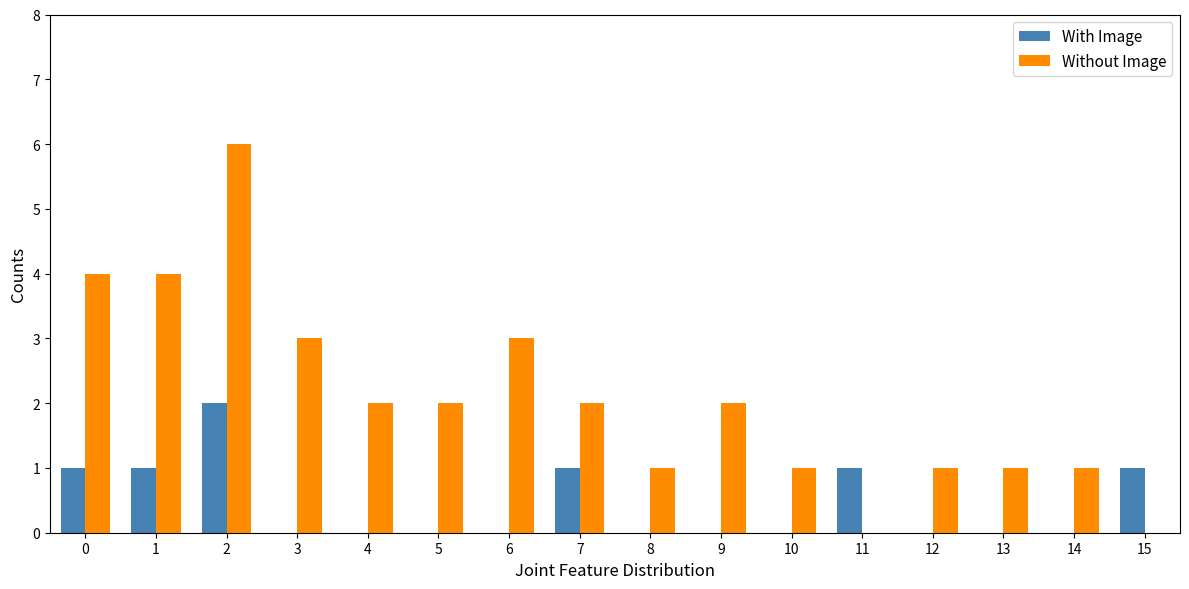

What is the sum of all Without Image values?

33